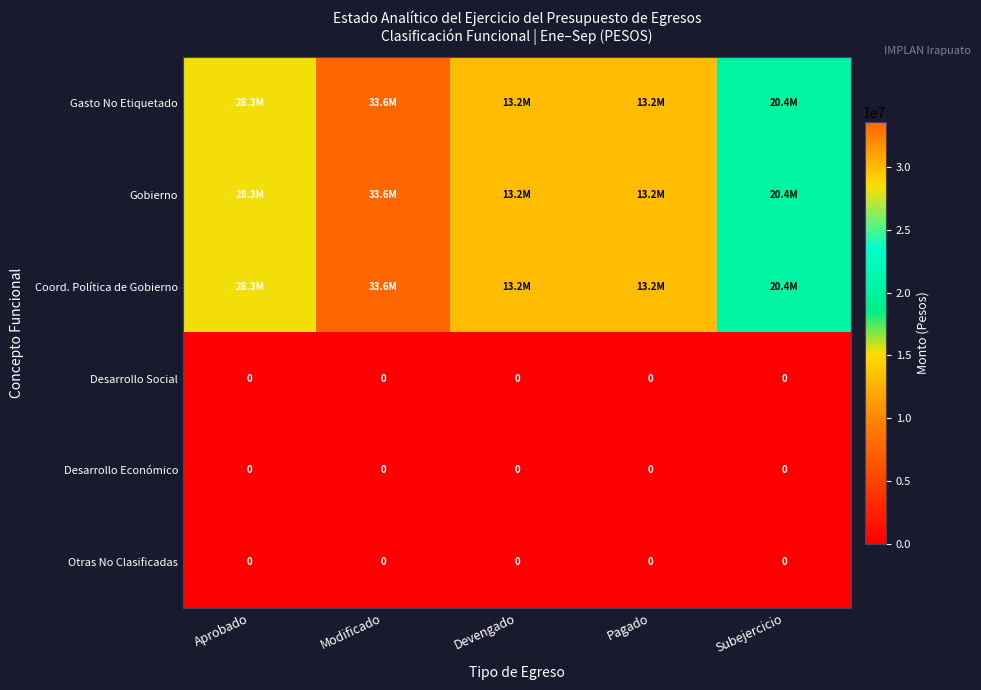

Which series has the largest range (max minus min)?

Gasto No Etiquetado